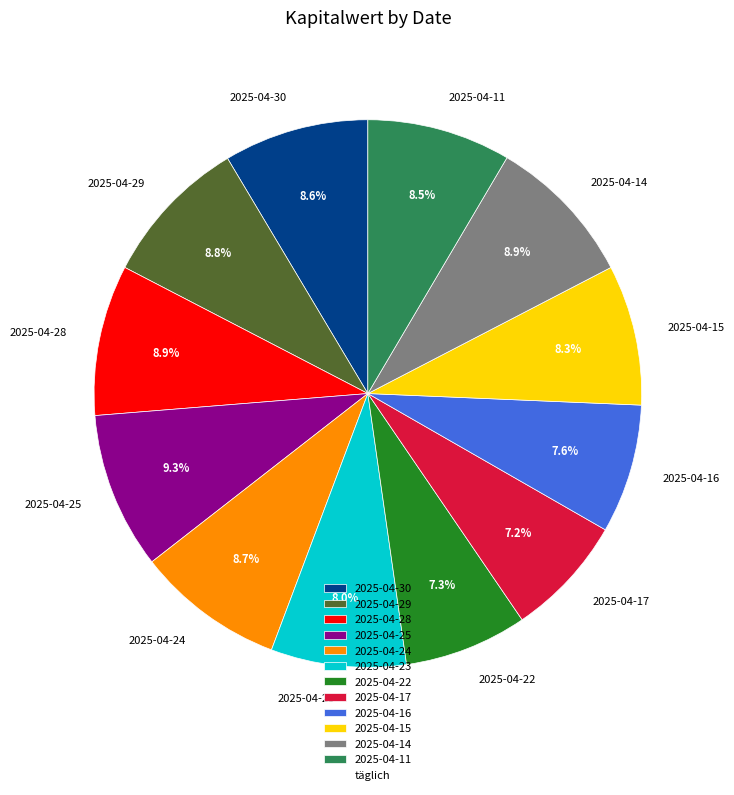

Does 2025-04-25 account for over 50% of the chart?

No